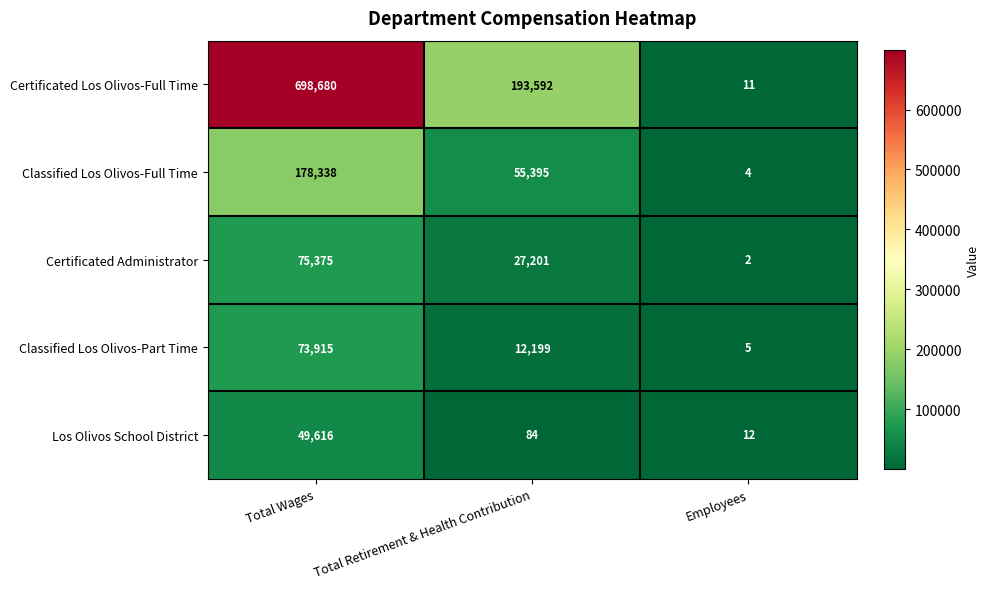

Reading right to left, what are all the values shown in this chart?

Certificated Los Olivos-Full Time: 11	193592	698680
Classified Los Olivos-Full Time: 4	55395	178338
Certificated Administrator: 2	27201	75375
Classified Los Olivos-Part Time: 5	12199	73915
Los Olivos School District: 12	84	49616